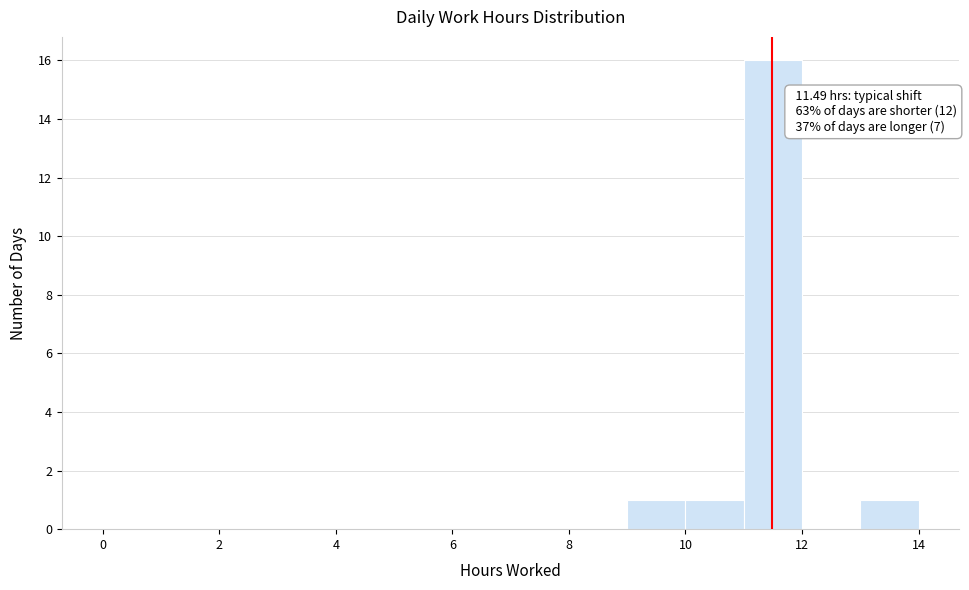

Which range on the x-axis has the tallest bar?

11 to 12